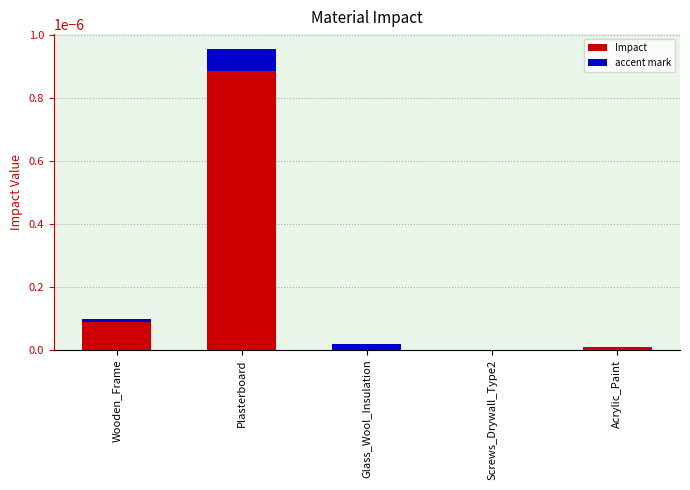

Are the bars horizontal?

No